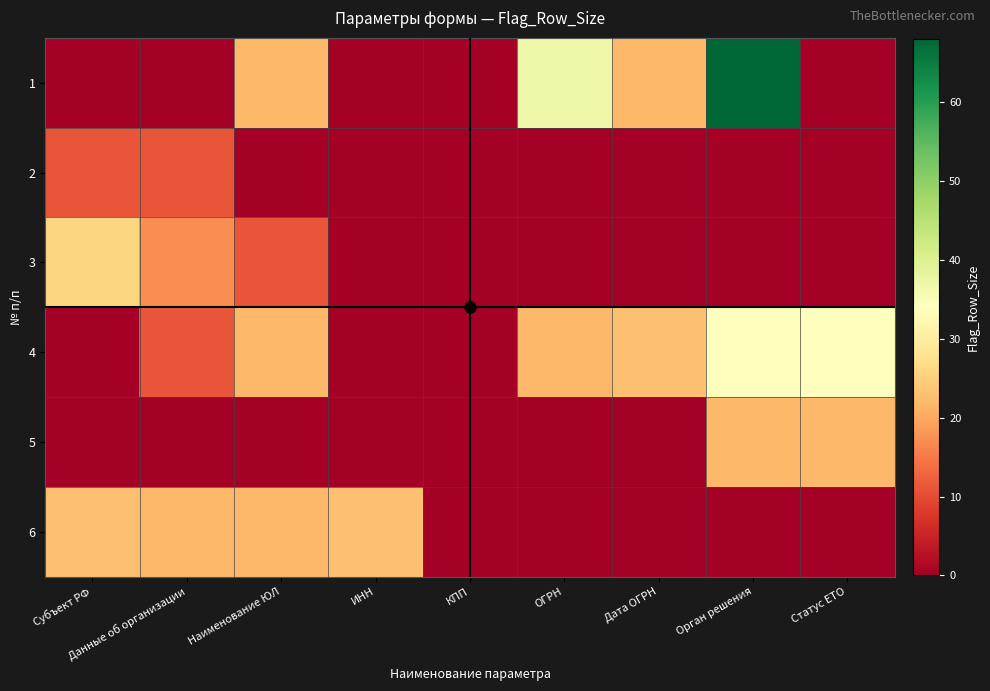

List the series in order of their peak value, lowest first.

2, 5, 6, 3, 4, 1